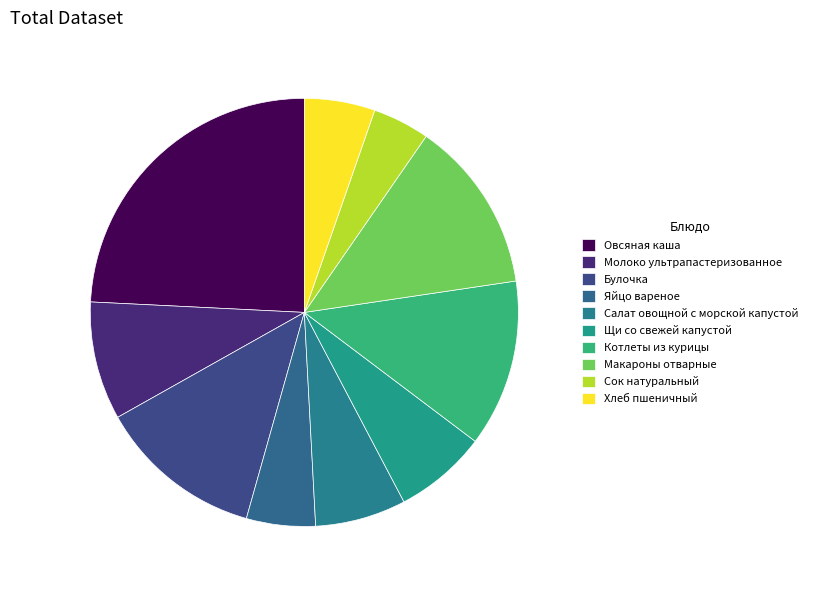

Does Овсяная каша account for over 50% of the chart?

No